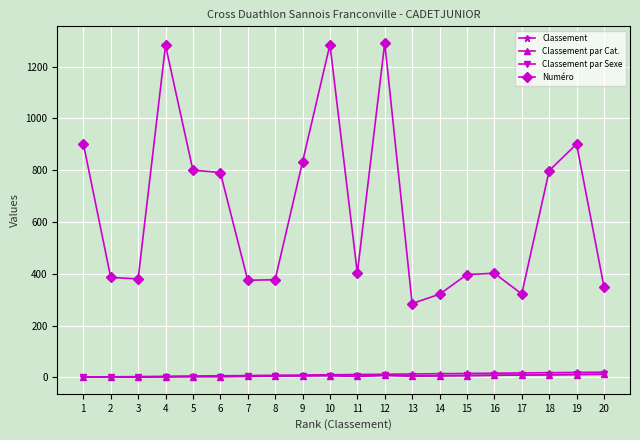

What is the value of the Classement par Cat. point at the 8th from the left?

5